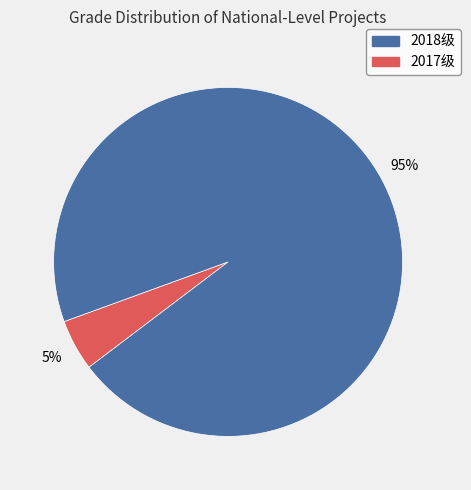

To the nearest percent, what is the average slice percentage?

50%